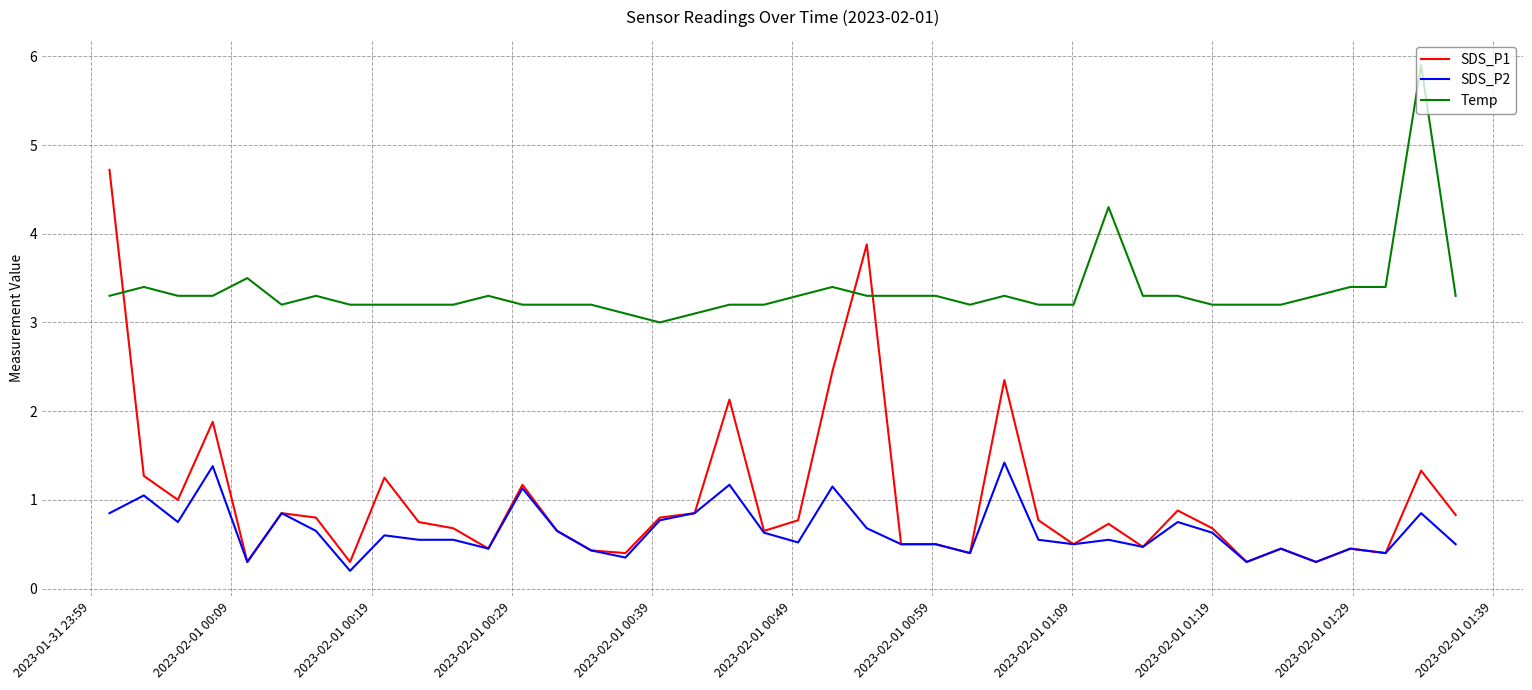

Is this an area chart (filled region under the line)?

No